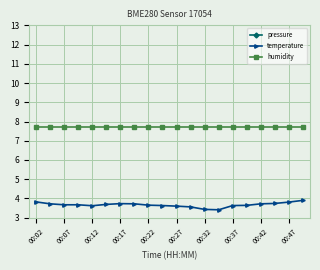

What is the value of the pressure point at the 19th from the left?

1.8